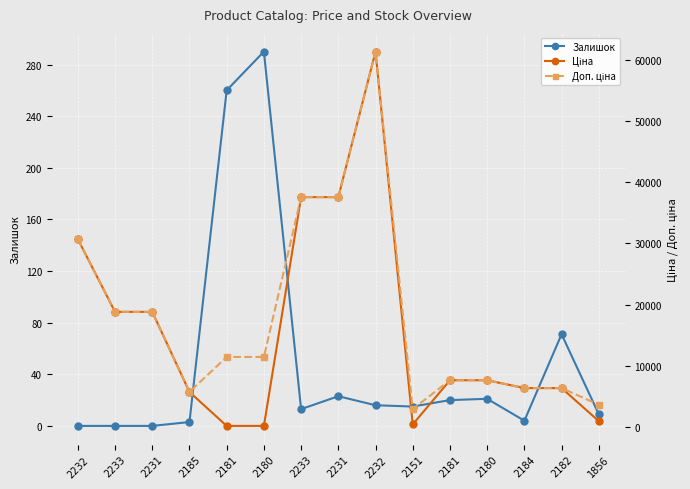

Between 2233 and 2181, which is larger?

2181